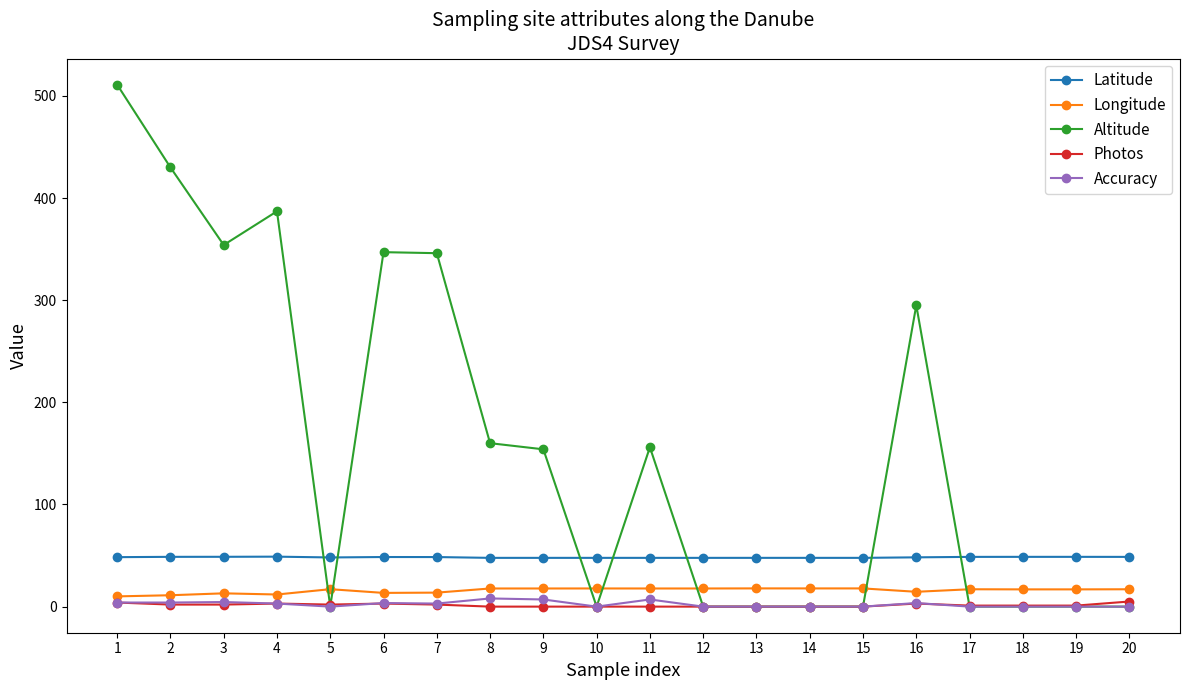

True or false: Accuracy and Latitude intersect in this chart.

False